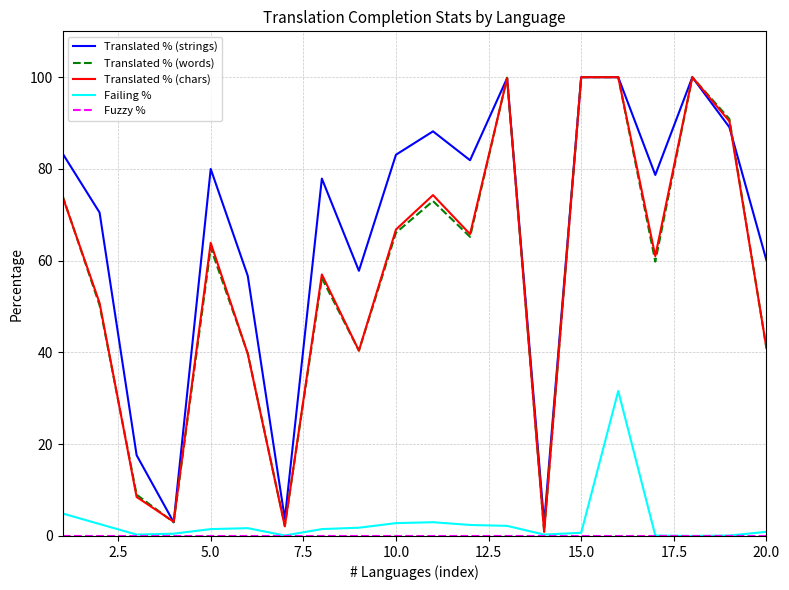

What is the highest value of the Failing % series?

31.6